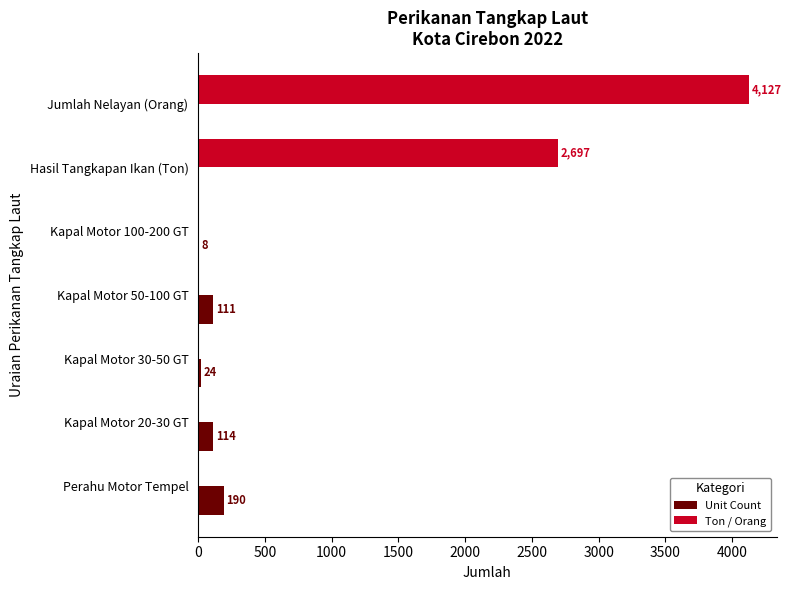

What is the total value across all series at Jumlah Nelayan (Orang)?

4127.0